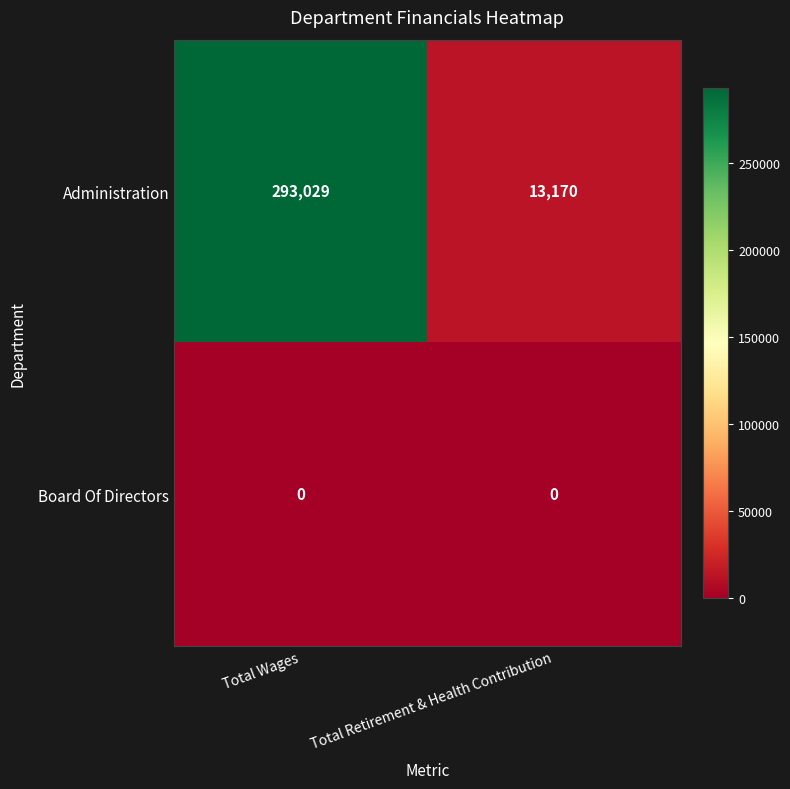

Count the number of categories in the chart.

2